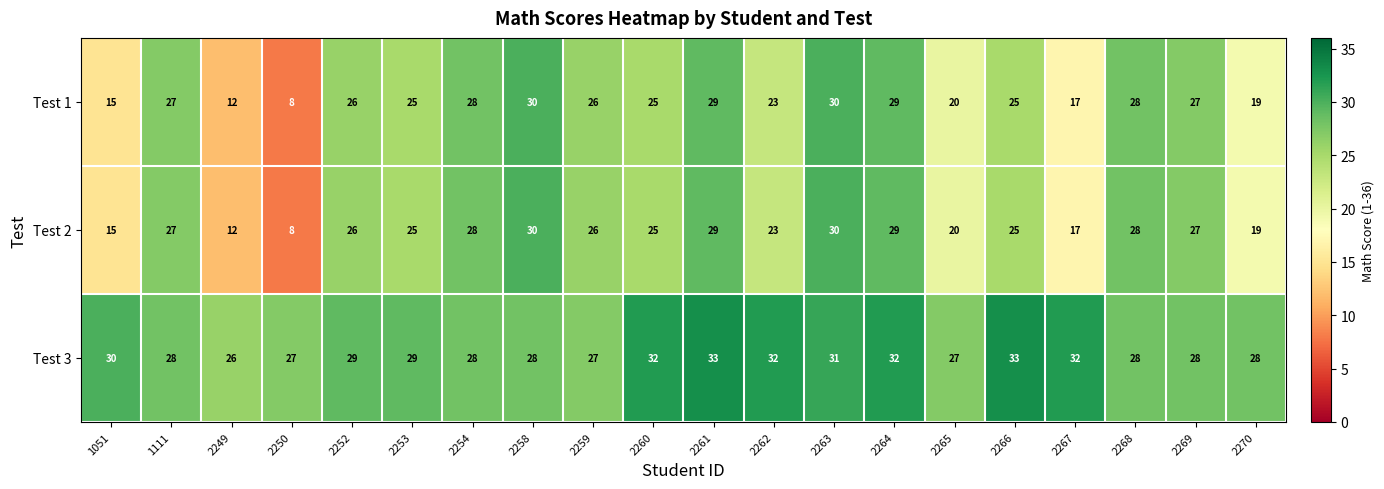

What is the sum of the Test 1 values at 2258 and 2259?

56